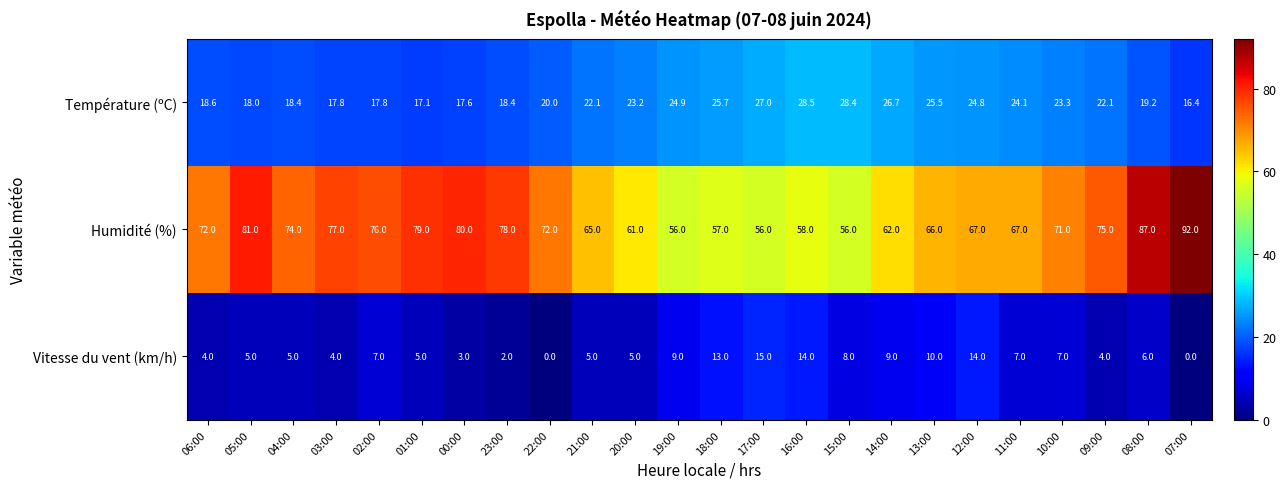

What is the difference between the Humidité (%) values at 04:00 and 03:00?

3.0